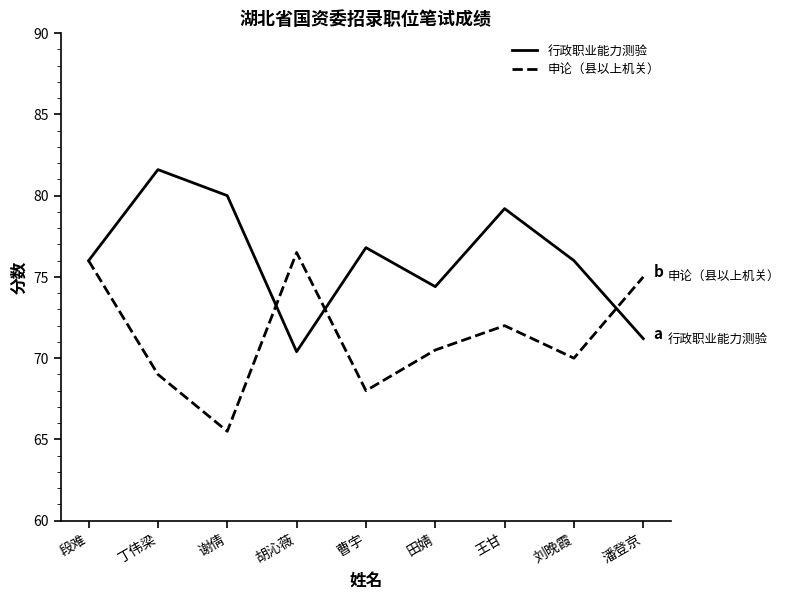

What is the difference between the highest and lowest values at 丁伟梁?

12.6